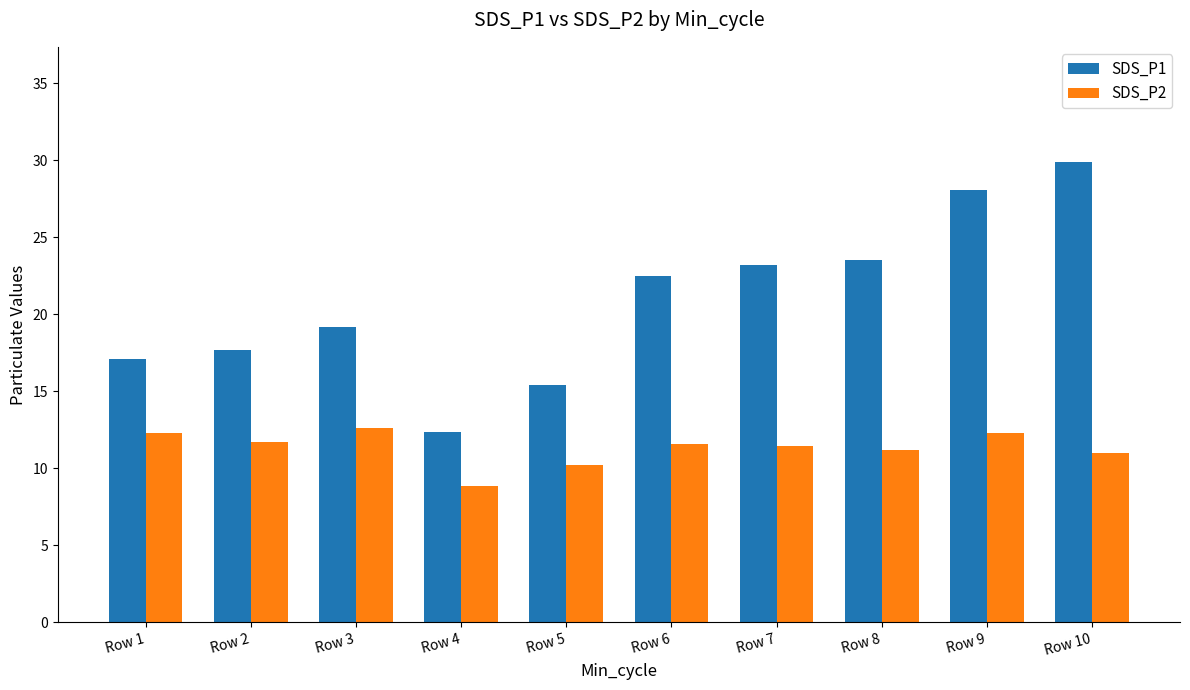

Rank the series by their average value, from lowest to highest.

SDS_P2, SDS_P1